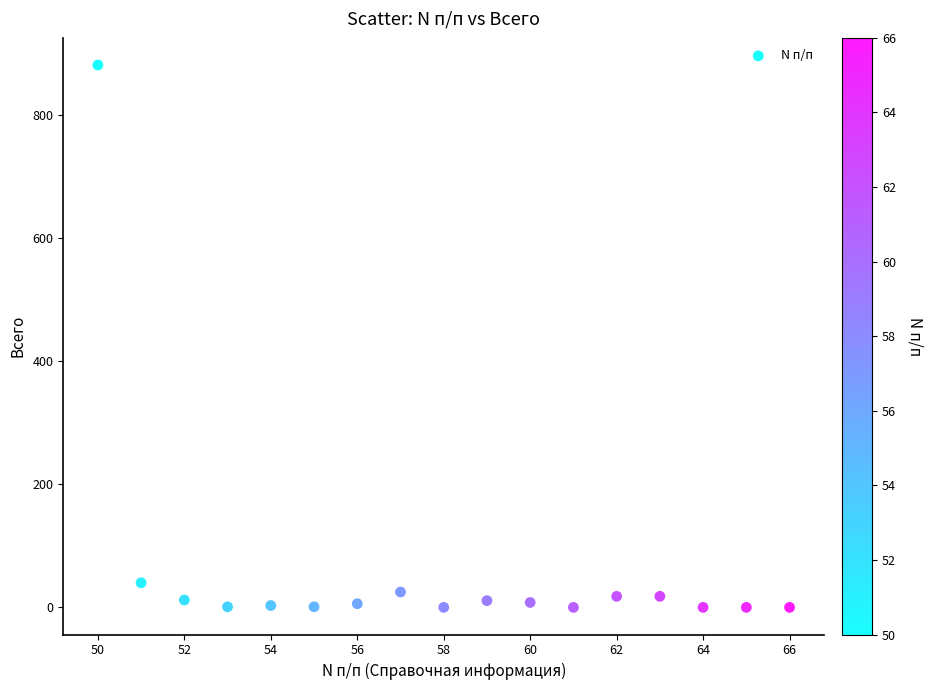

What is the range of Y values (max minus min)?

882